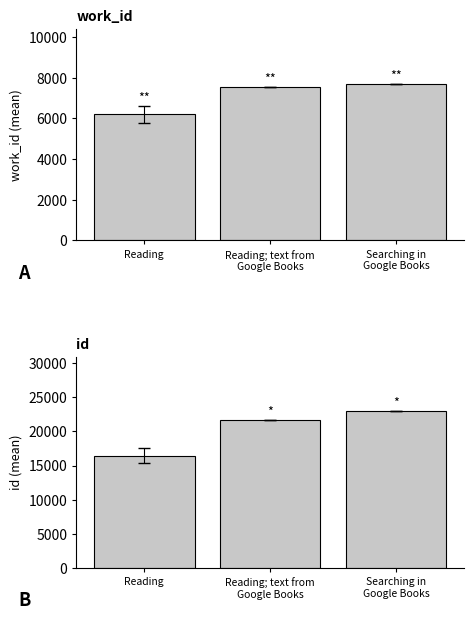

Is it true that work_id equals 12149.5 at Reading; text from
Google Books?

False